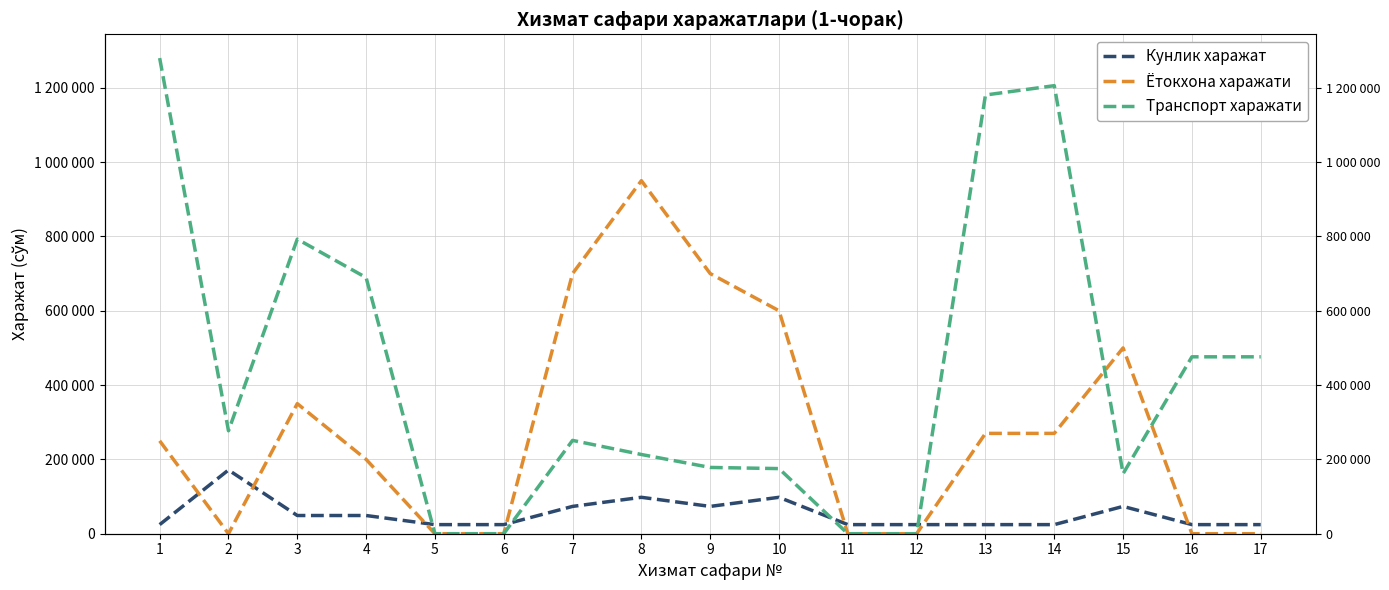

Which has a higher value, 14 or 13?

14